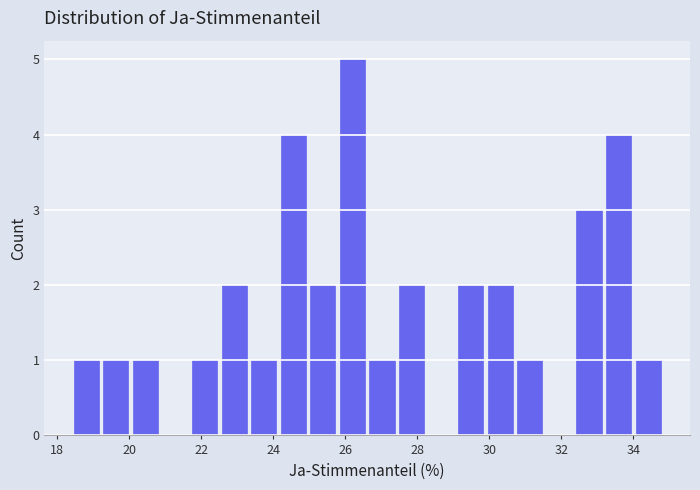

Reading left to right, transcribe this chart: for each bar, give the range it covers on the x-axis and its height. Neither the bar edges nor the heights are printed on the chart, so give them approximately, as read against the axes.

18.4 to 19.2: 1
19.2 to 20.2: 1
20.2 to 21.0: 1
21.0 to 21.8: 0
21.8 to 22.6: 1
22.6 to 23.4: 2
23.4 to 24.2: 1
24.2 to 25.0: 4
25.0 to 25.8: 2
25.8 to 26.6: 5
26.6 to 27.4: 1
27.4 to 28.4: 2
28.4 to 29.2: 0
29.2 to 30.0: 2
30.0 to 30.8: 2
30.8 to 31.6: 1
31.6 to 32.4: 0
32.4 to 33.2: 3
33.2 to 34.0: 4
34.0 to 34.8: 1